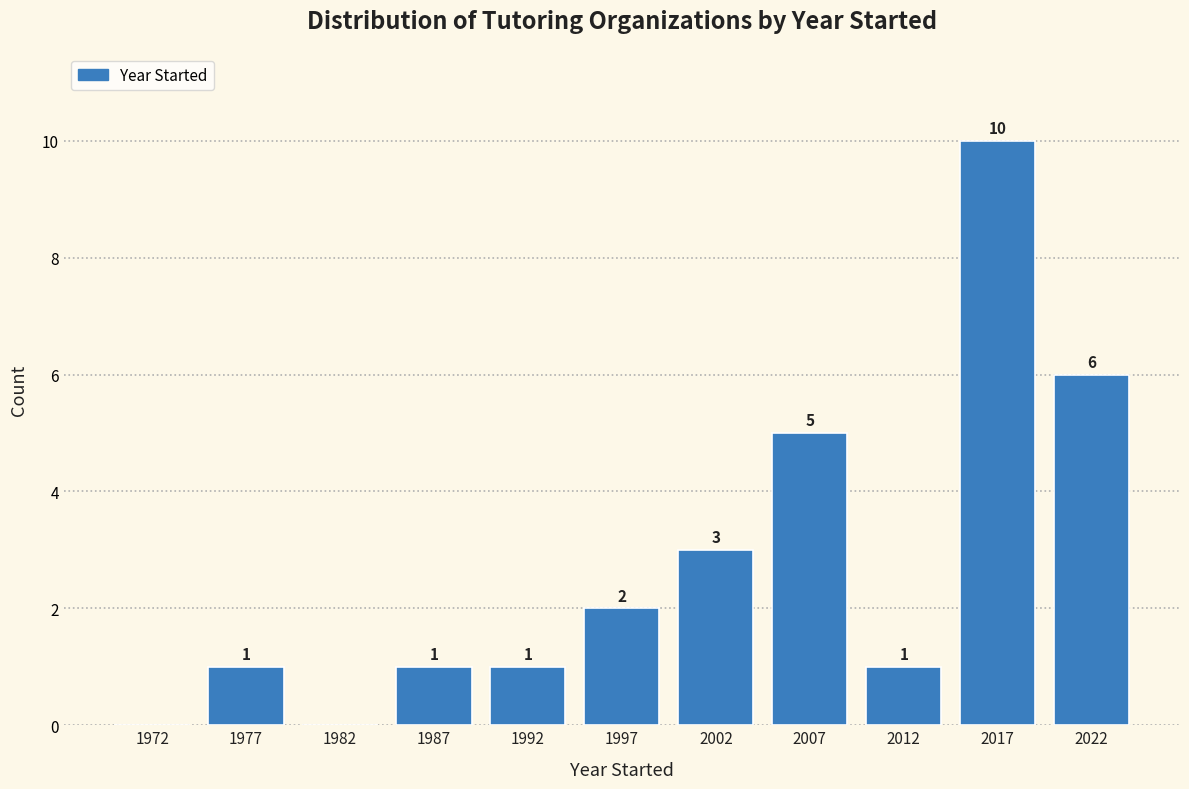

Which range on the x-axis has the tallest bar?

2015 to 2020